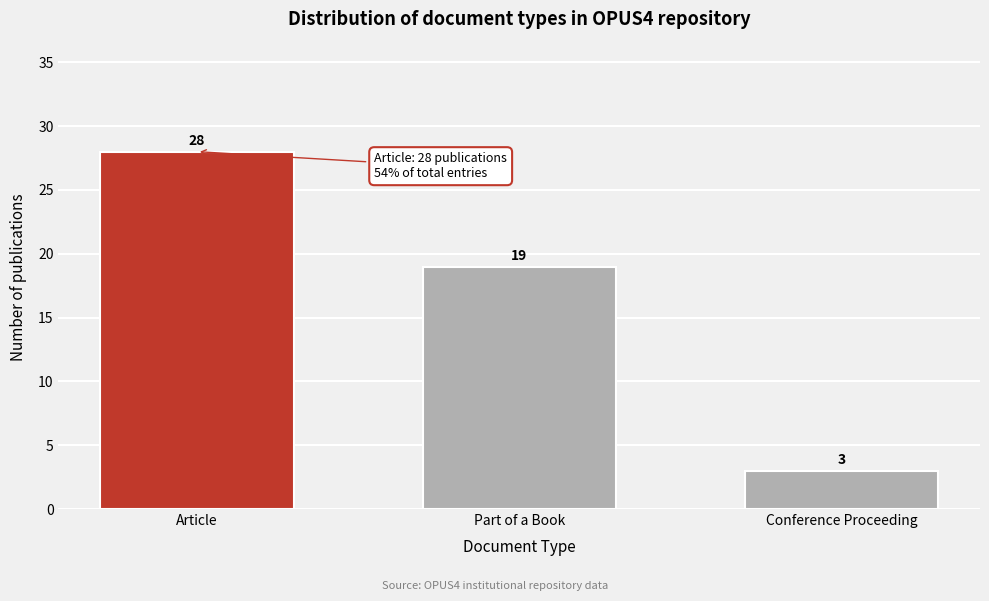

Reading left to right, what are all the values shown in this chart?

Article=28	Part of a Book=19	Conference Proceeding=3